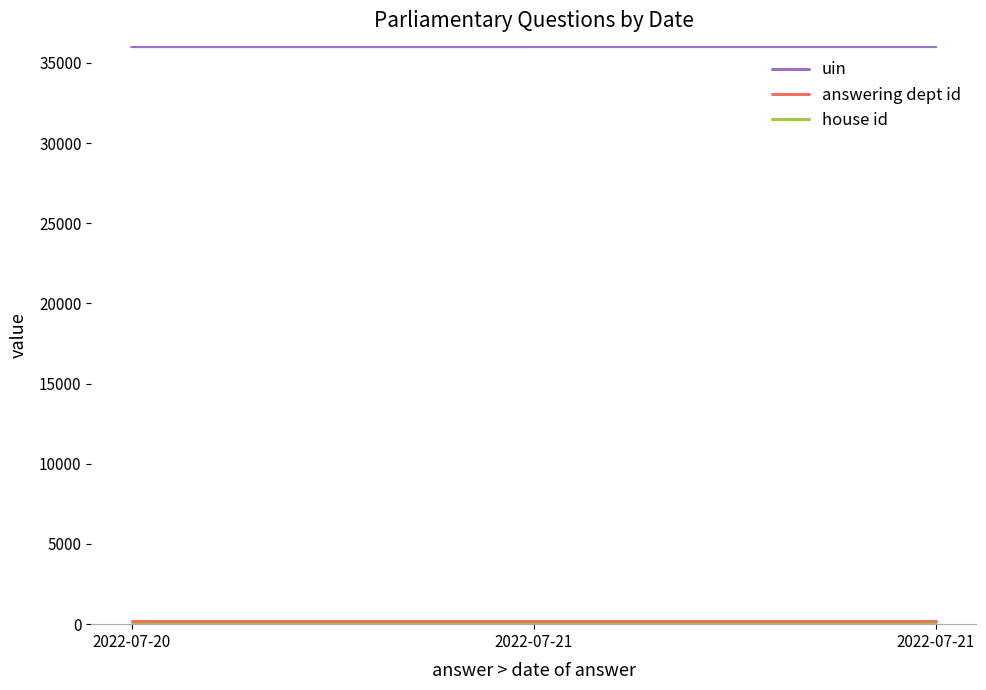

Reading right to left, extract all data points from this chart.

uin: 36019	36018	36017
answering dept id: 211	211	211
house id: 1	1	1